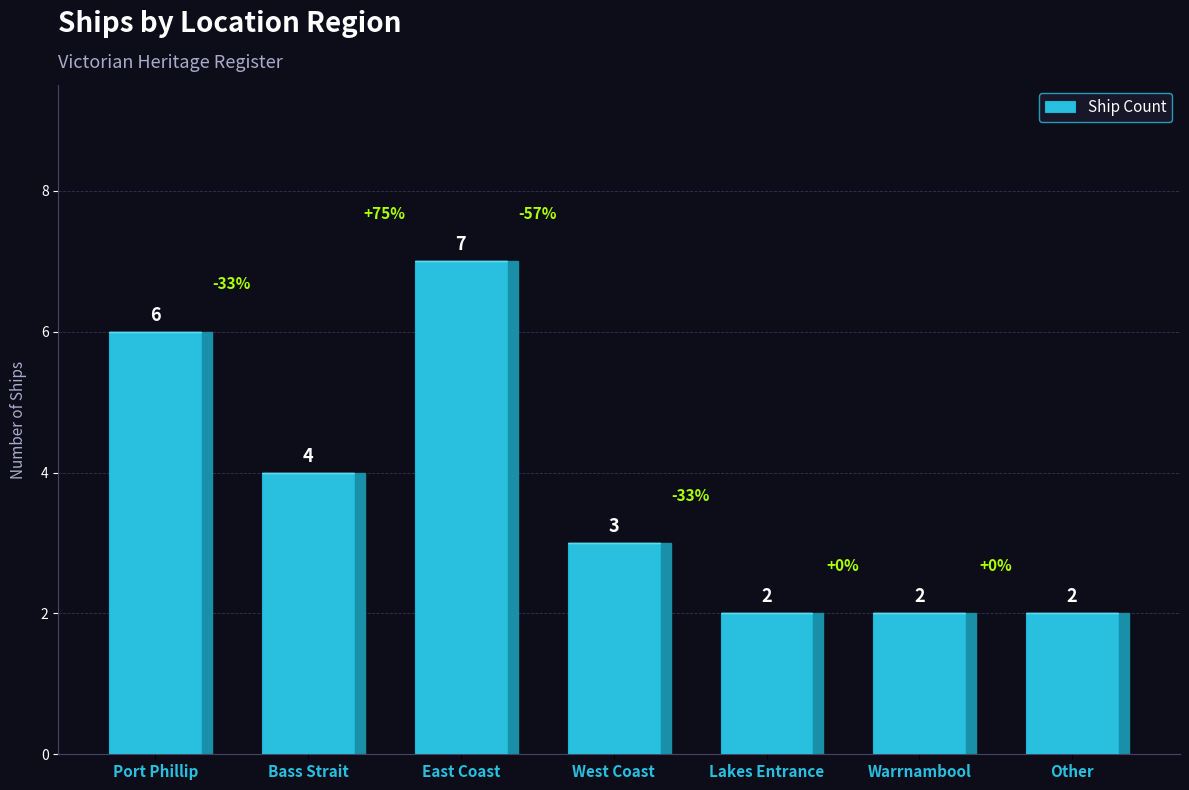

What is the smallest value displayed?

2